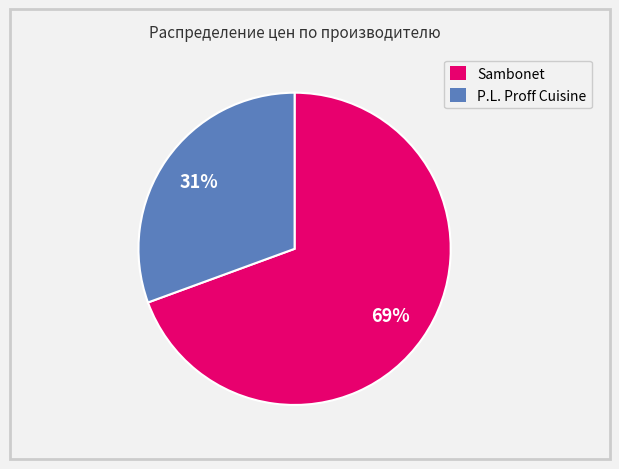

Which slice is the smallest?

P.L. Proff Cuisine